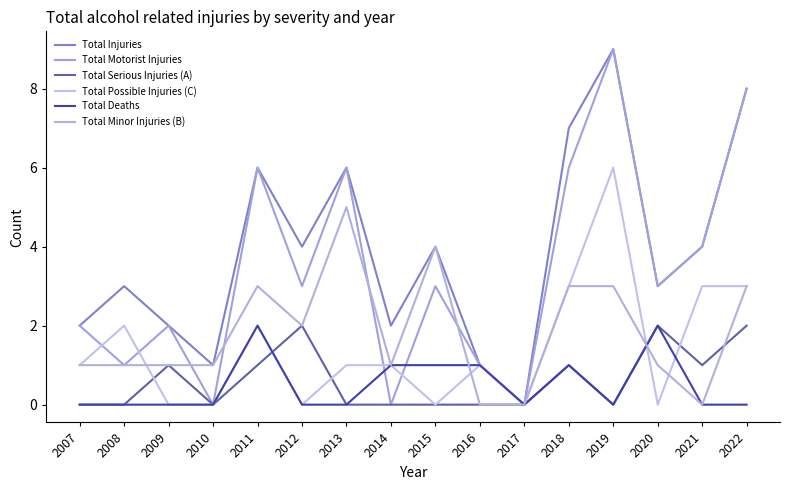

True or false: Total Minor Injuries (B) and Total Injuries intersect in this chart.

False